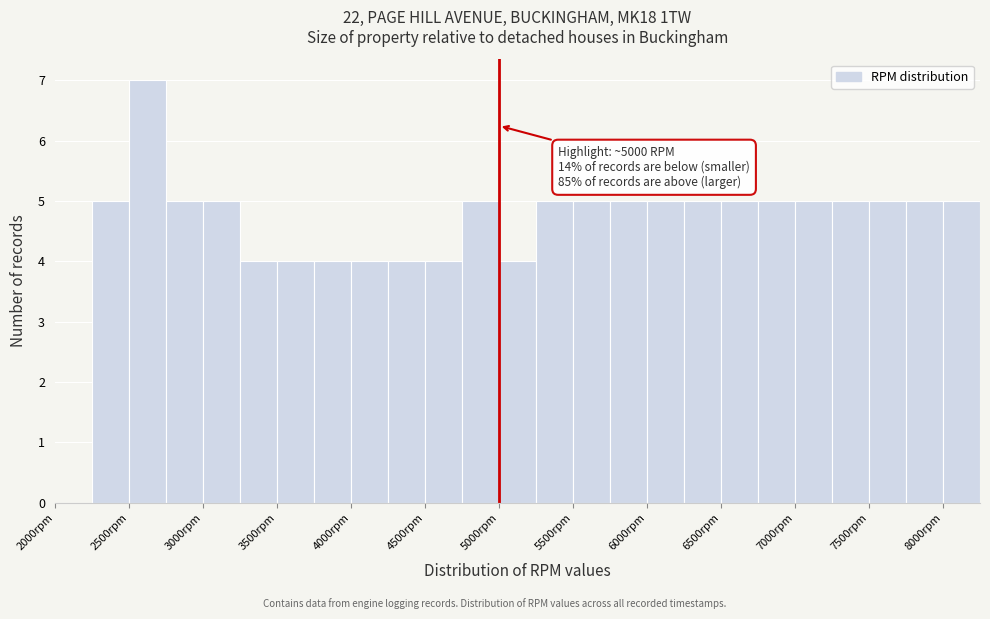

Which range on the x-axis has the tallest bar?

2500 to 2750